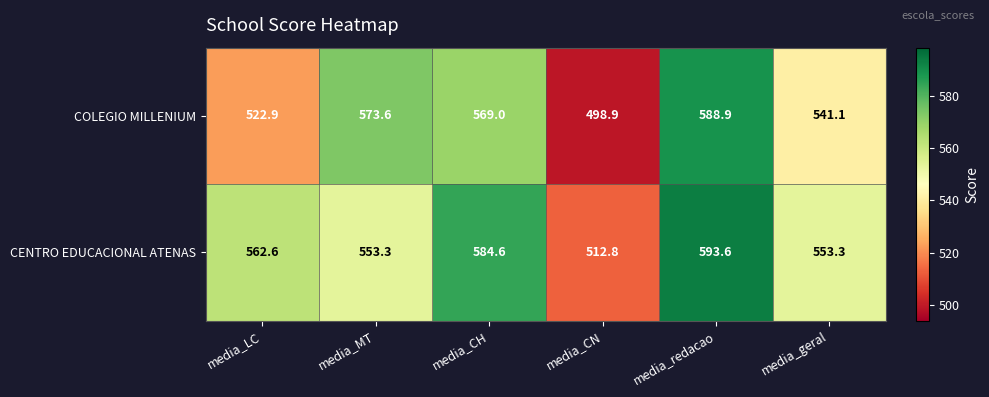

Reading left to right, list all the values displayed in this chart.

COLEGIO MILLENIUM: media_LC=522.9	media_MT=573.6	media_CH=569.0	media_CN=498.9	media_redacao=588.9	media_geral=541.1
CENTRO EDUCACIONAL ATENAS: media_LC=562.6	media_MT=553.3	media_CH=584.6	media_CN=512.8	media_redacao=593.6	media_geral=553.3